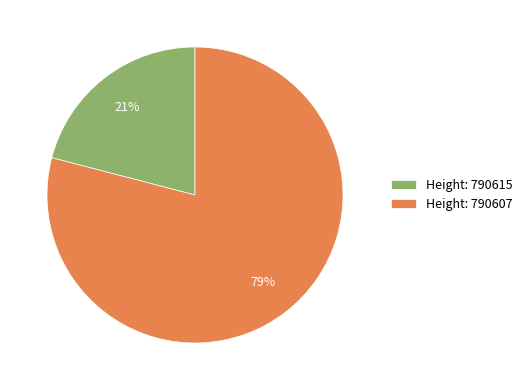

Rank the categories by value from lowest to highest.

Height: 790615, Height: 790607